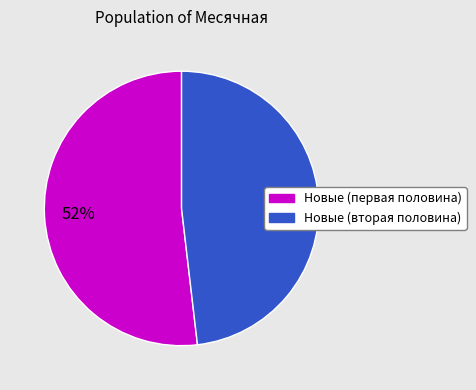

Is there any slice that represents more than half of the pie?

Yes